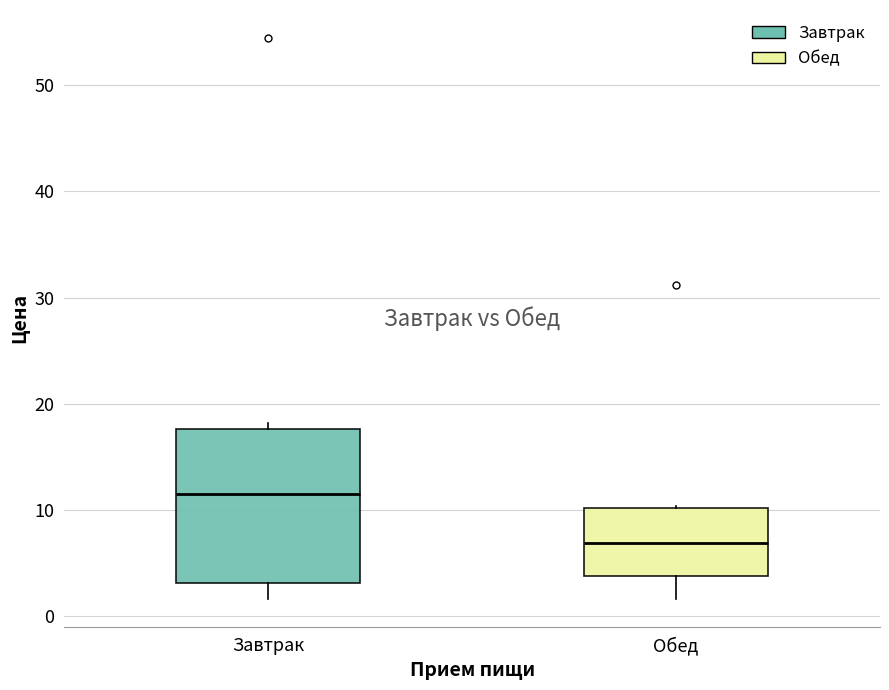

Which box's median line is the lowest?

Обед